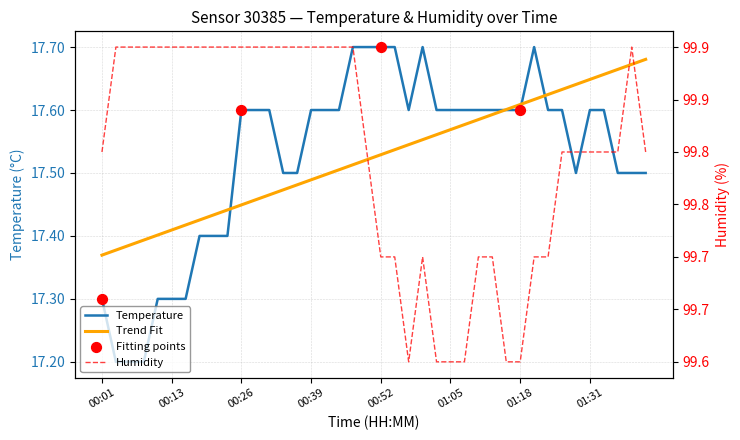

Which series has the widest spread of Y values?

temperature